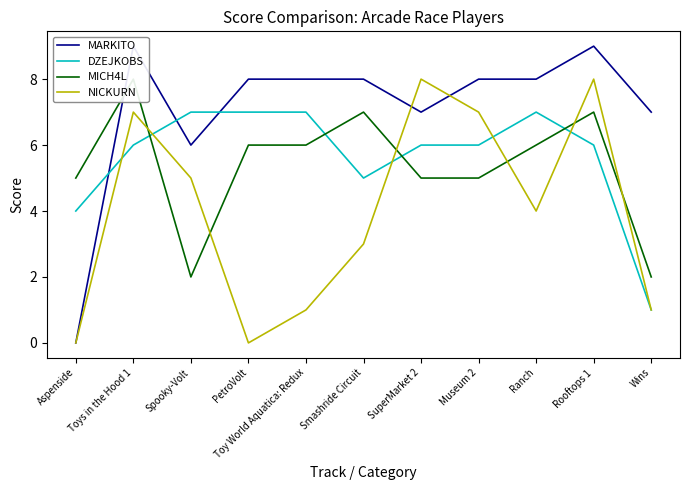

The value of DZEJKOBS at Aspenside is 2. True or false?

False